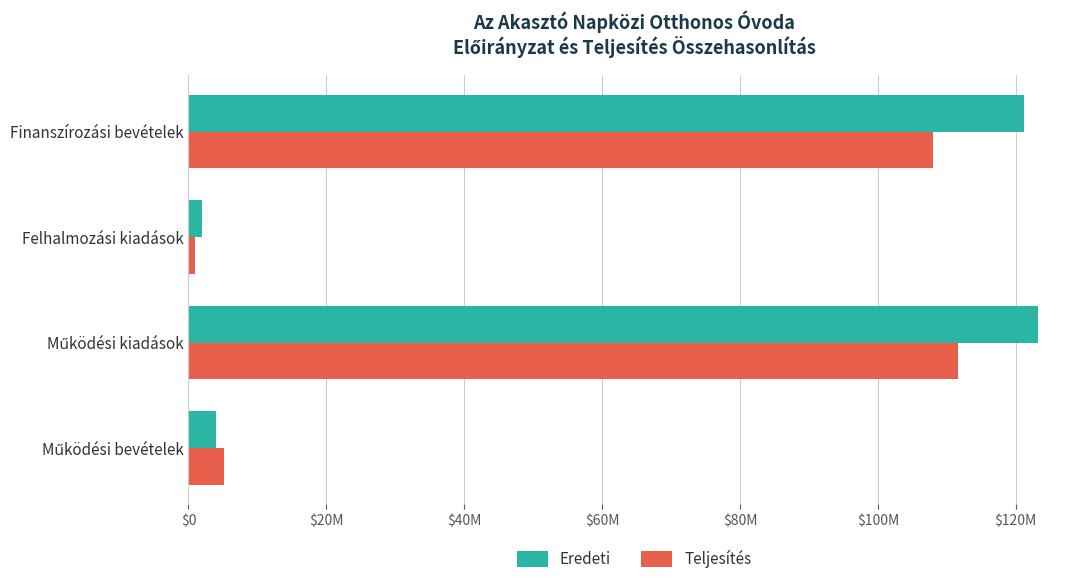

What are all the series names shown in the legend?

Eredeti, Teljesítés